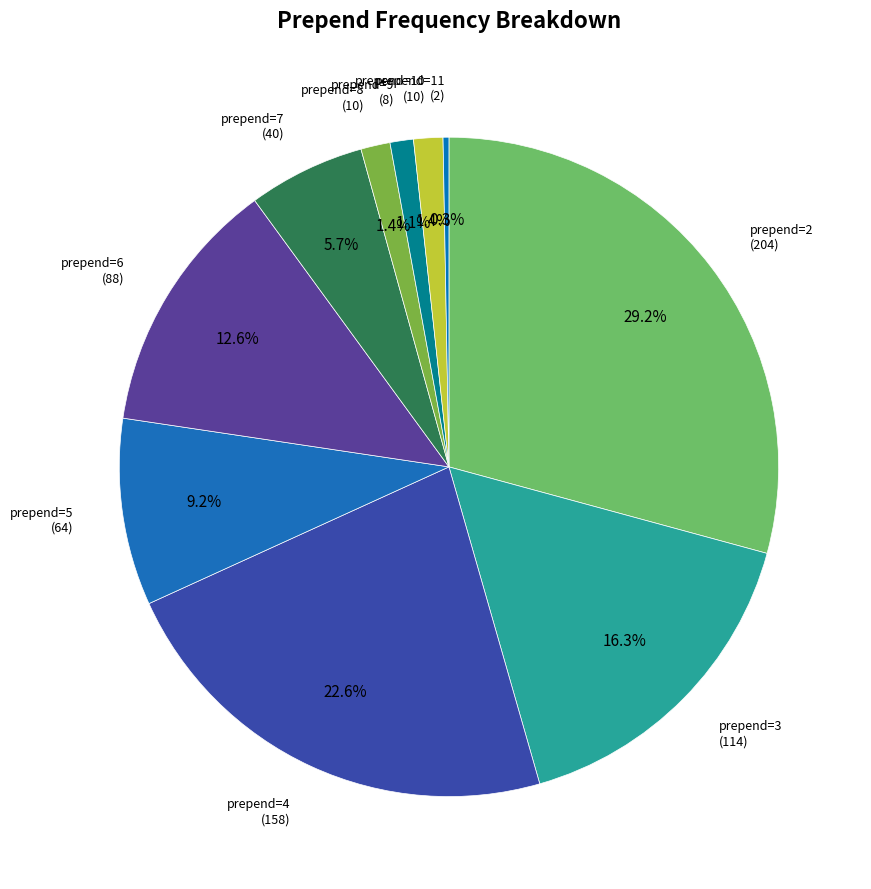

What is the largest slice in the pie chart?

2